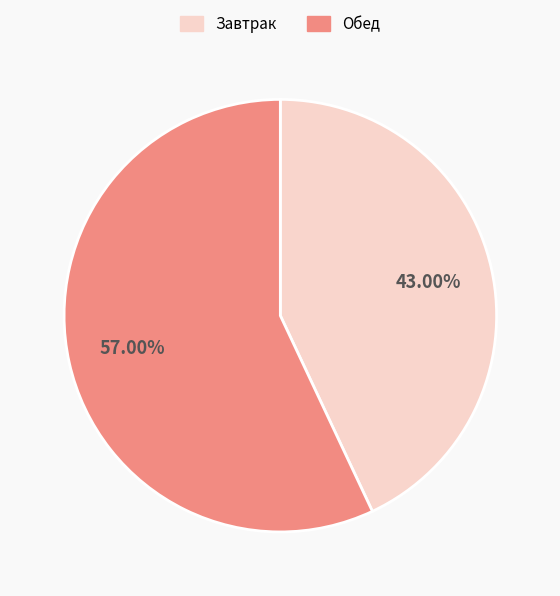

Combined, do Завтрак and Обед account for over 50%?

Yes